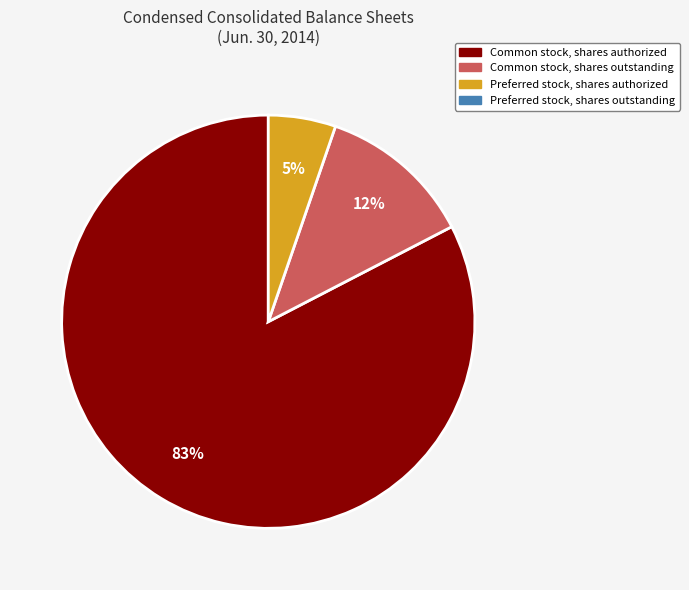

Is there a majority slice in this chart?

Yes